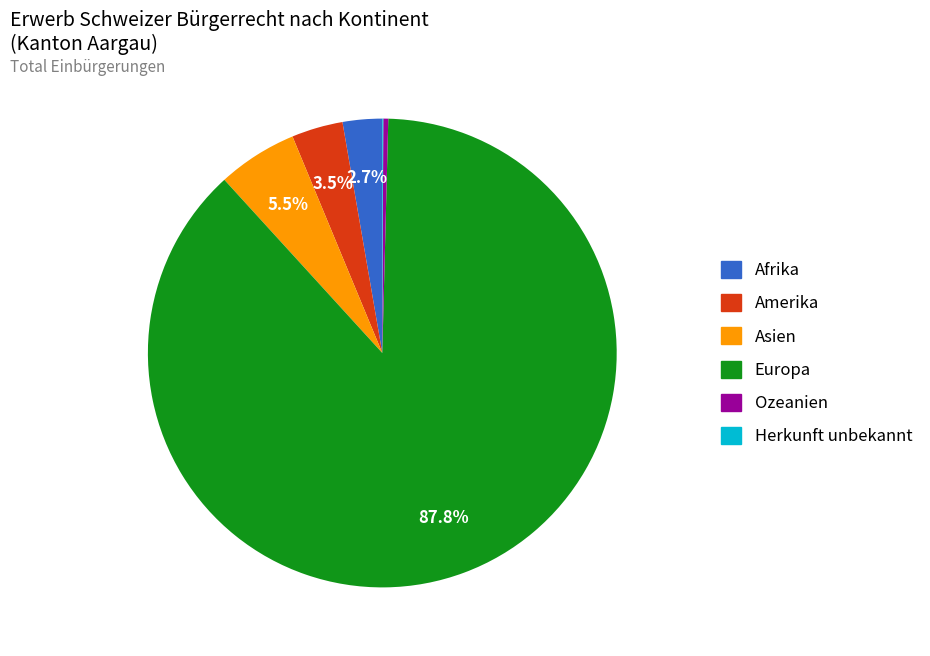

Does Europa represent more than half of the total?

Yes